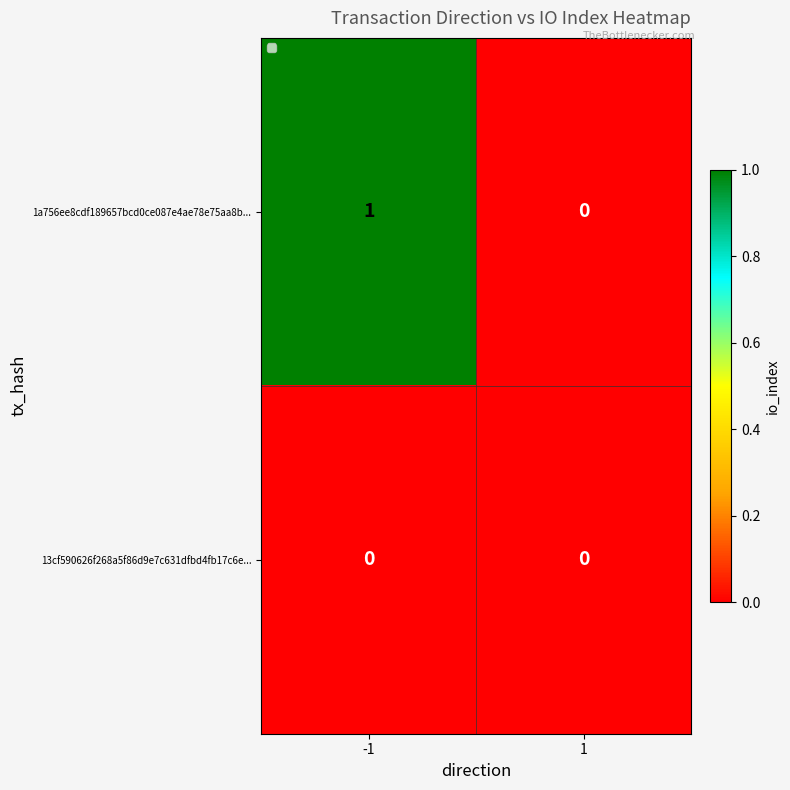

At which category is the sum across all series the highest?

-1